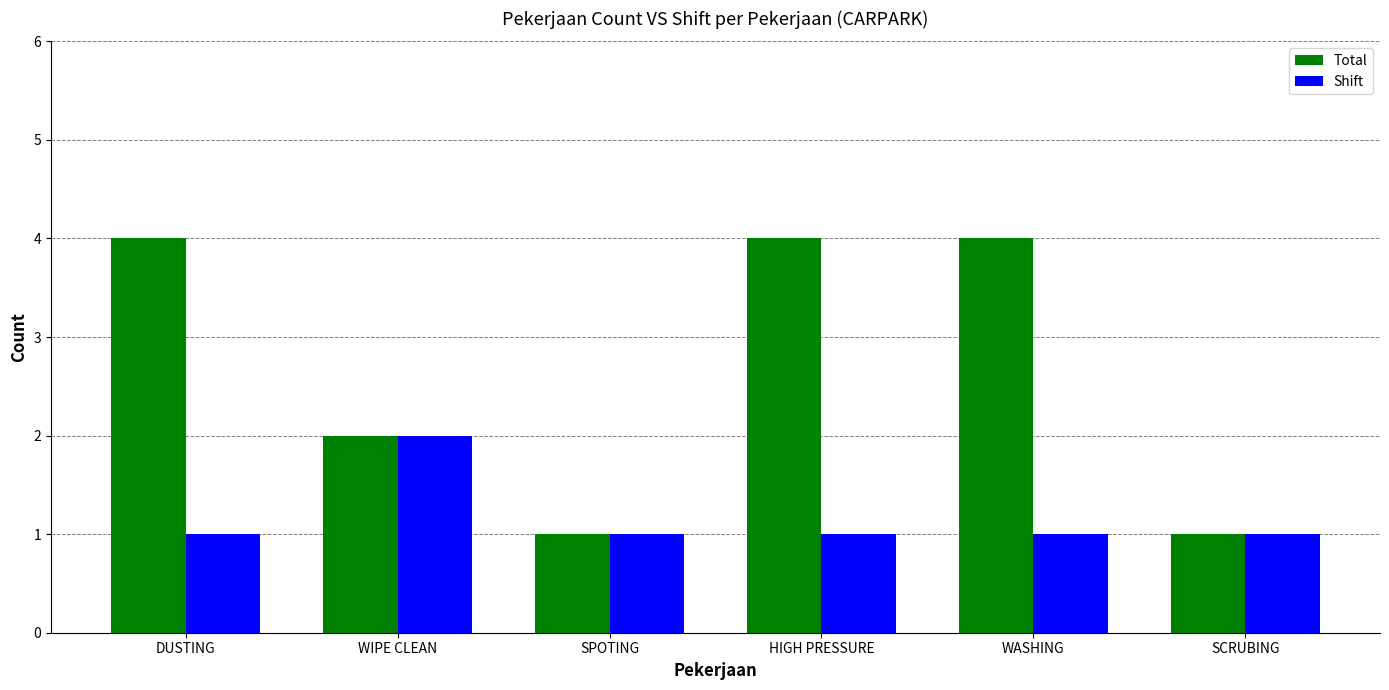

What is the greatest value displayed?

4